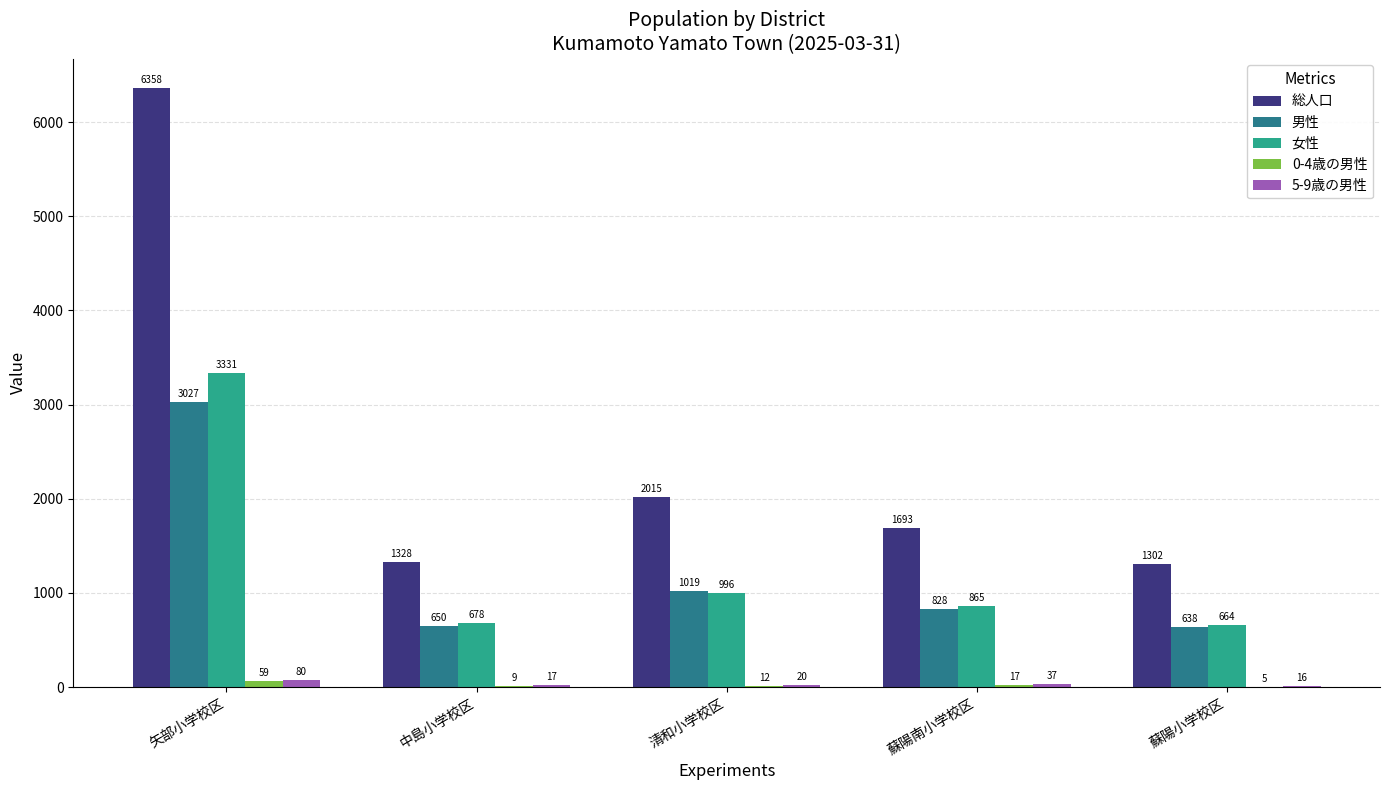

At which category is the sum across all series the highest?

矢部小学校区